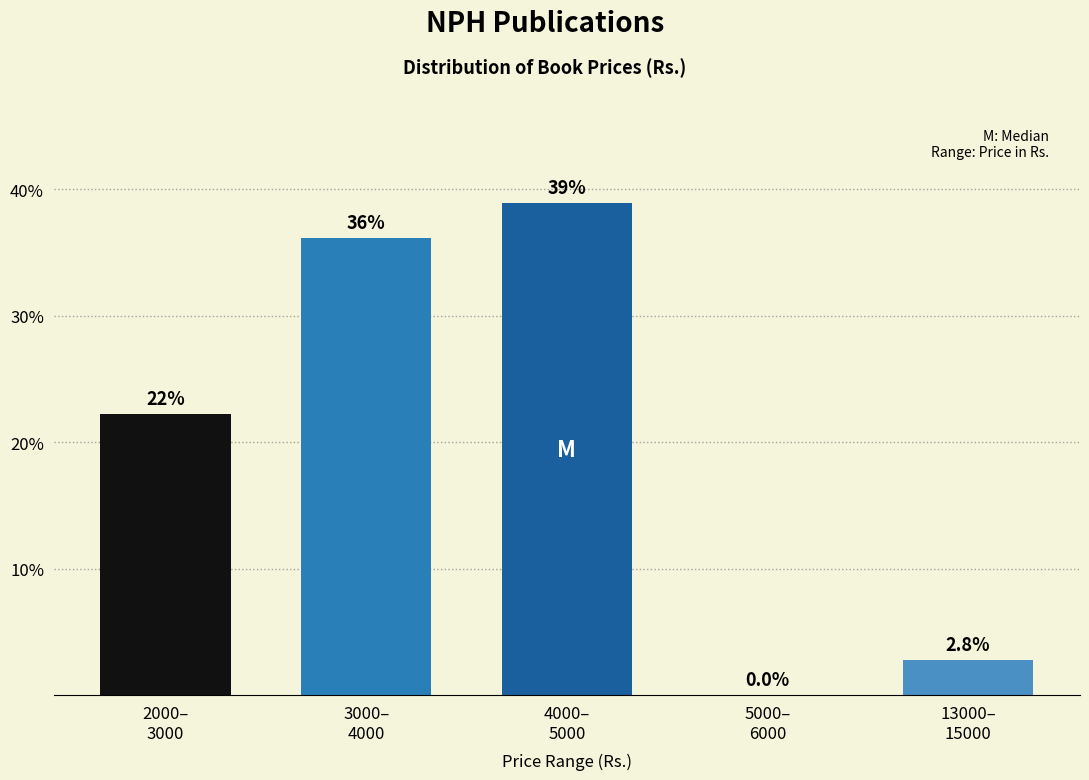

What is the sum of all values?

100.0